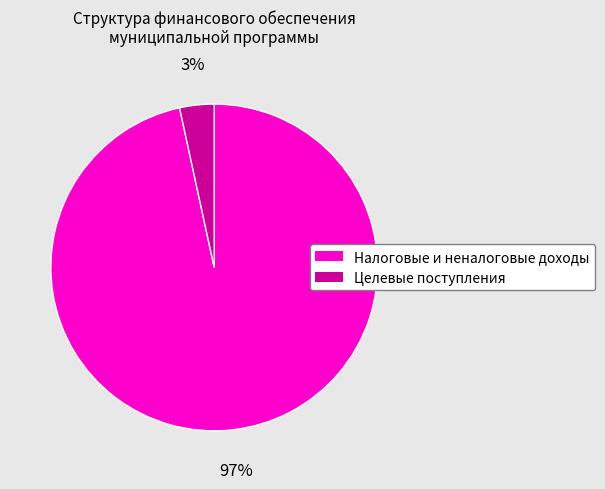

To the nearest percent, what is the average slice percentage?

50%